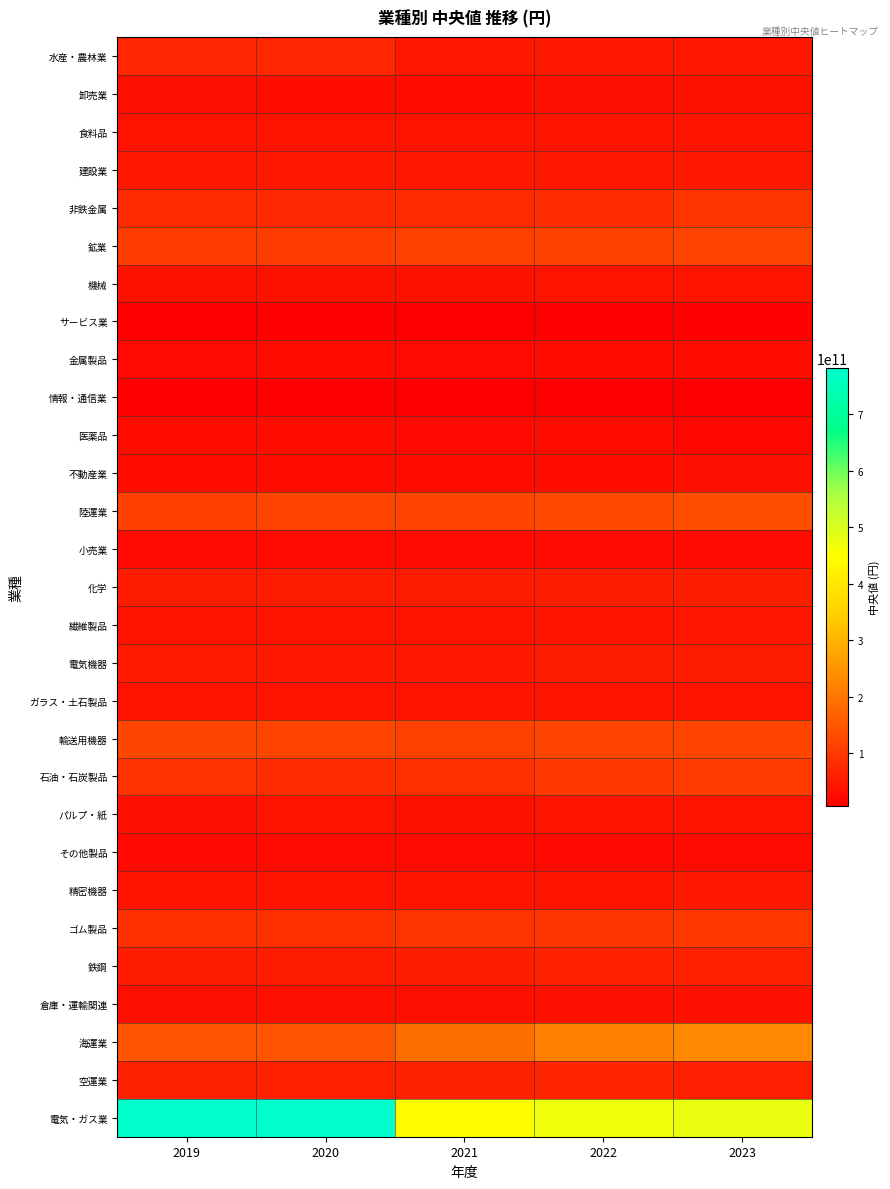

At which category is the sum across all series the highest?

2019